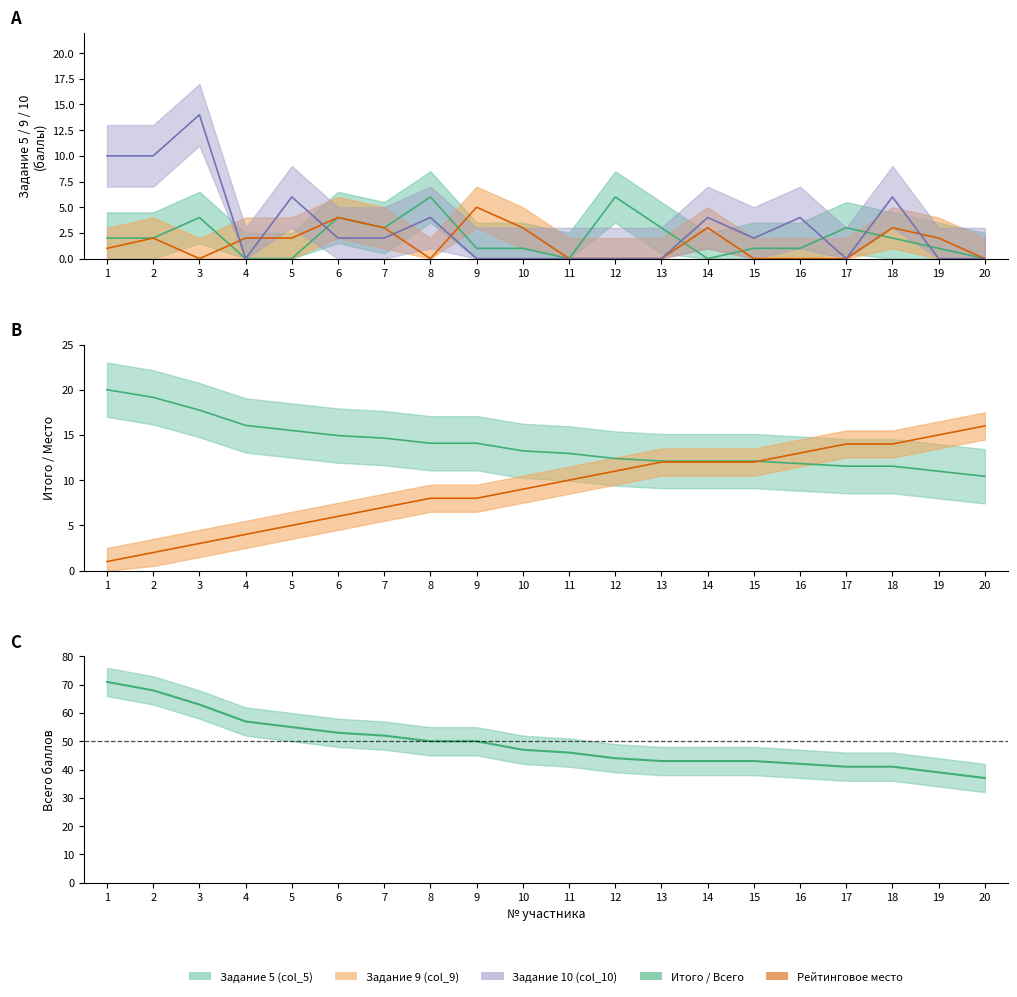

At which category is the sum across all series the highest?

1